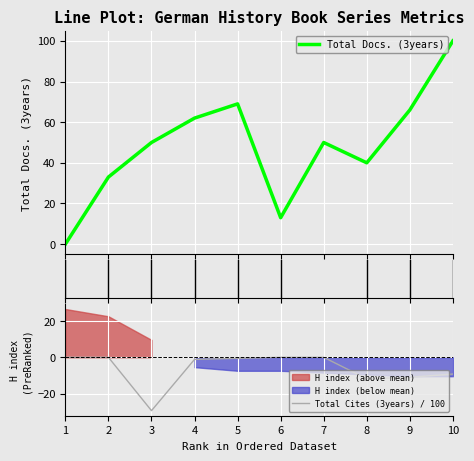

Which series changed the most between 3 and 8?

Total Cites (3years)